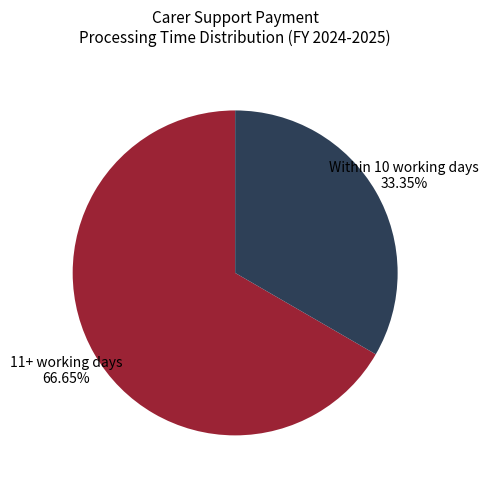

Rank the categories by value from highest to lowest.

11+ working days, Within 10 working days